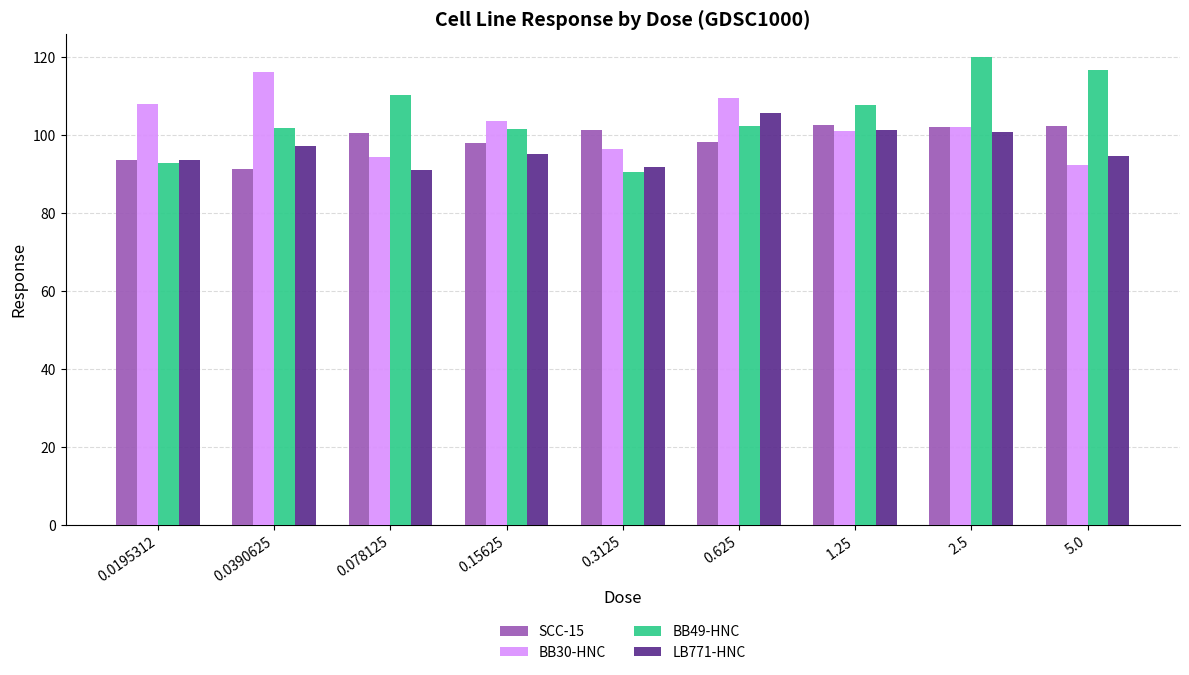

What is the label of the 6th bar from the right?

0.15625